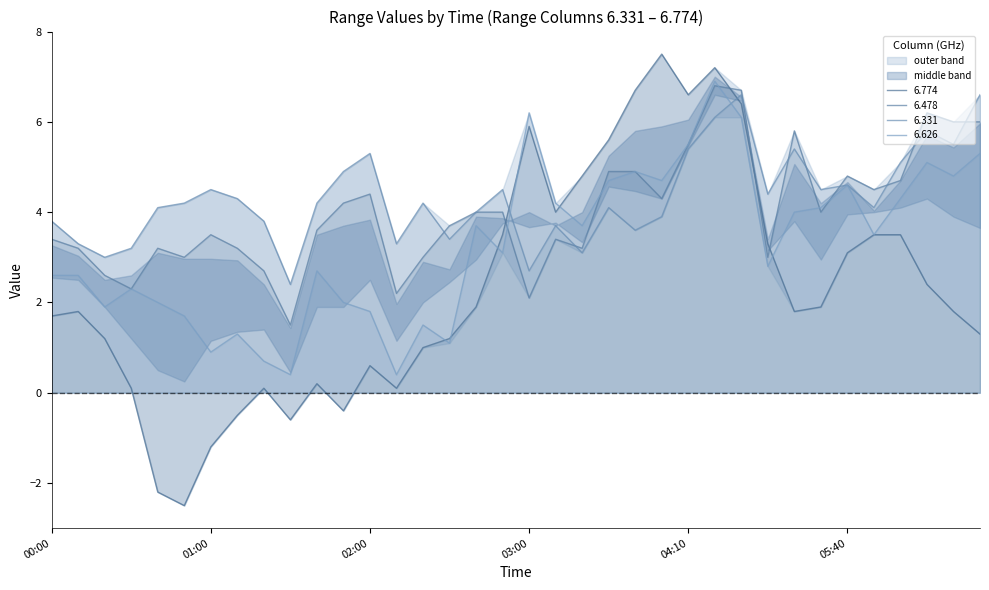

Reading left to right, extract all data points from this chart.

6.774: 1.7	1.8	1.2	0.1	-2.2	-2.5	-1.2	-0.5	0.1	-0.6	0.2	-0.4	0.6	0.1	1.0	1.2	1.9	3.5	5.9	4.0	4.8	5.6	6.7	7.5	6.6	7.2	6.4	3.3	1.8	1.9	3.1	3.5	3.5	2.4	1.8	1.3
6.478: 3.4	3.2	2.6	2.3	3.2	3.0	3.5	3.2	2.7	1.5	3.6	4.2	4.4	2.2	3.0	3.7	4.0	4.0	2.1	3.4	3.2	4.9	4.9	4.3	5.5	6.8	6.7	3.0	5.8	4.0	4.8	4.5	4.7	6.2	6.0	6.0
6.331: 3.8	3.3	3.0	3.2	4.1	4.2	4.5	4.3	3.8	2.4	4.2	4.9	5.3	3.3	4.2	3.4	4.0	4.5	2.7	3.7	3.1	4.1	3.6	3.9	5.4	6.1	6.6	4.4	5.4	4.5	4.6	4.1	5.1	5.8	5.5	6.6
6.626: 2.6	2.6	1.9	2.3	2.0	1.7	0.9	1.3	0.7	0.4	2.7	2.0	1.8	0.4	1.5	1.1	3.7	3.1	6.2	4.2	3.7	4.7	4.9	4.7	5.5	6.9	6.1	2.8	4.0	4.1	4.6	3.5	4.3	5.1	4.8	5.3